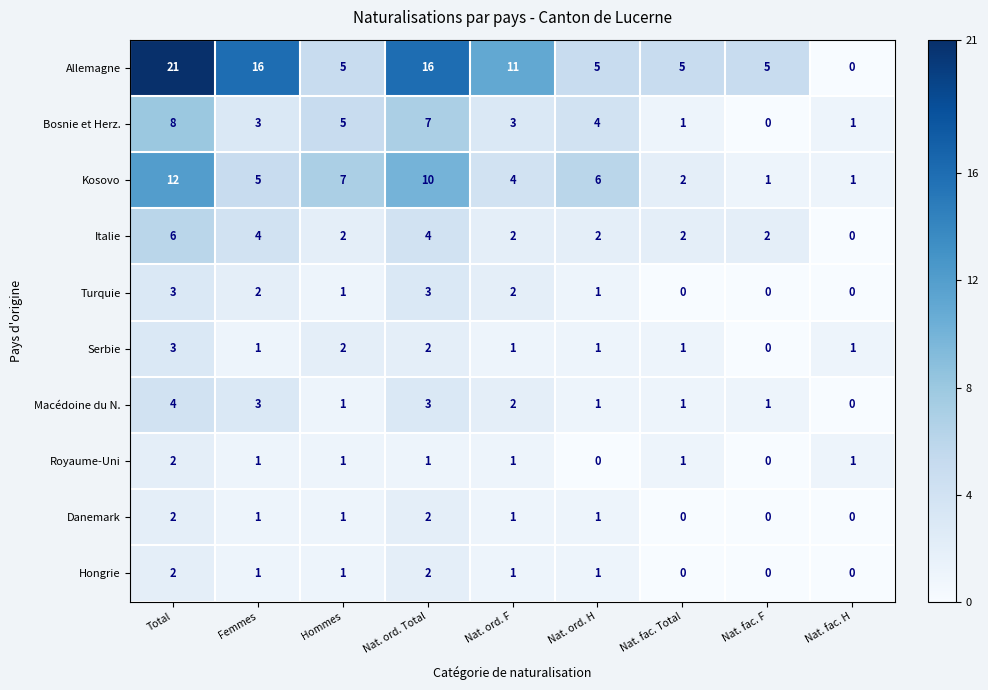

True or false: Danemark has a value of 0 at Nat. fac. Total.

True